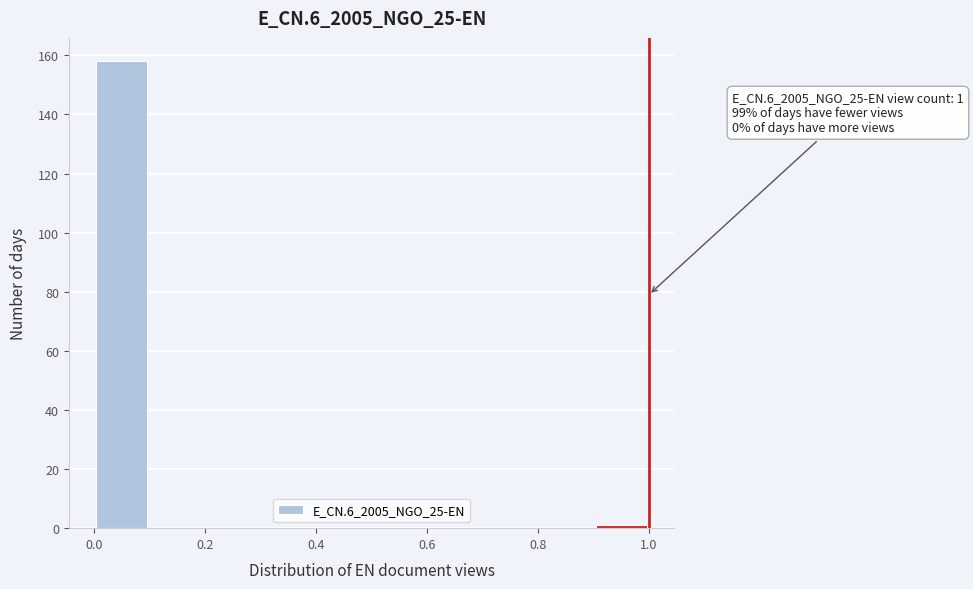

Which range on the x-axis has the tallest bar?

0.0 to 0.1